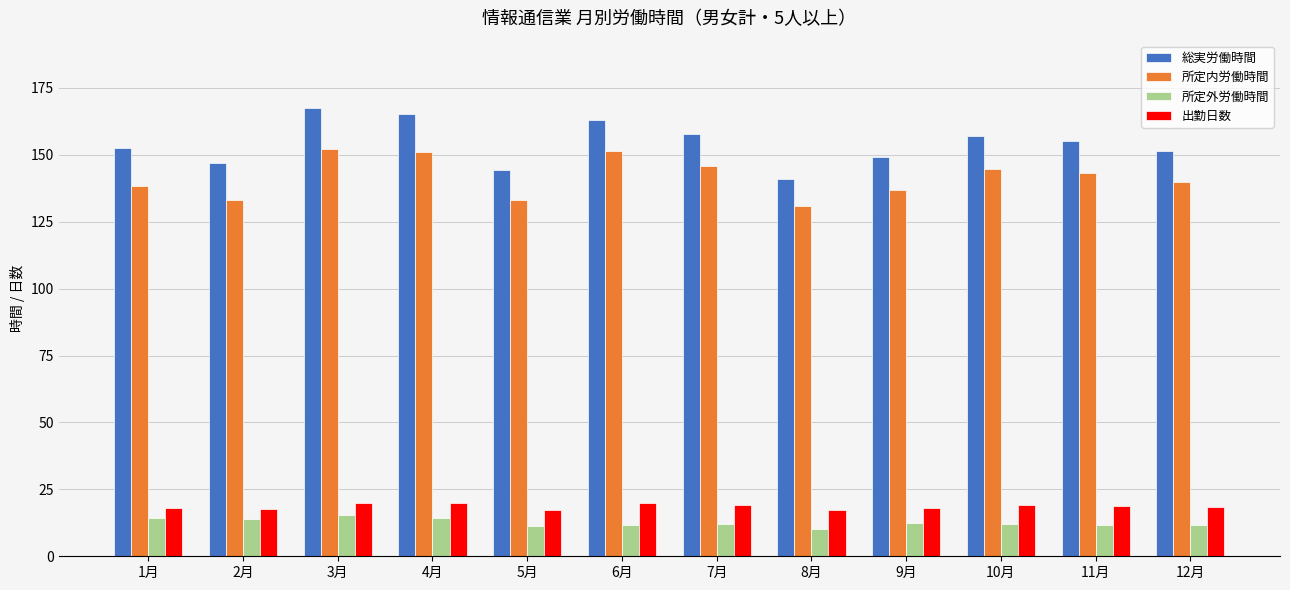

At how many categories does at least one series exceed 55?

12